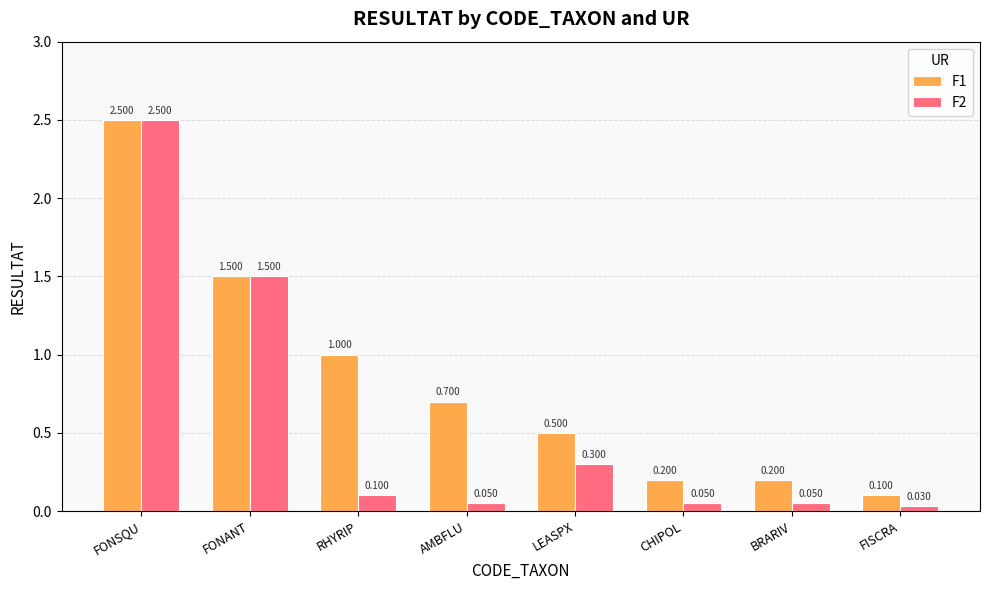

At which label is F1 closest to 1?

RHYRIP